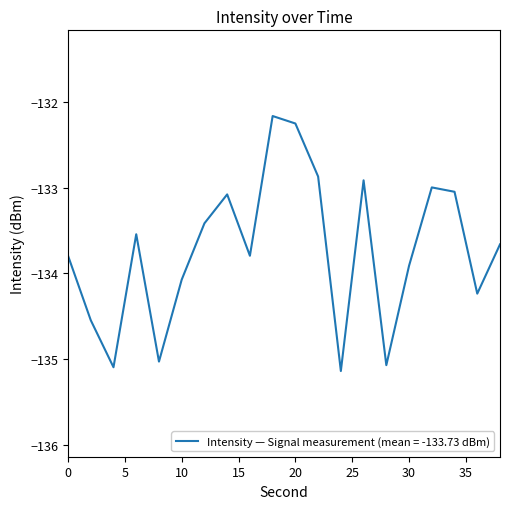

What is the smallest value displayed?

-135.1